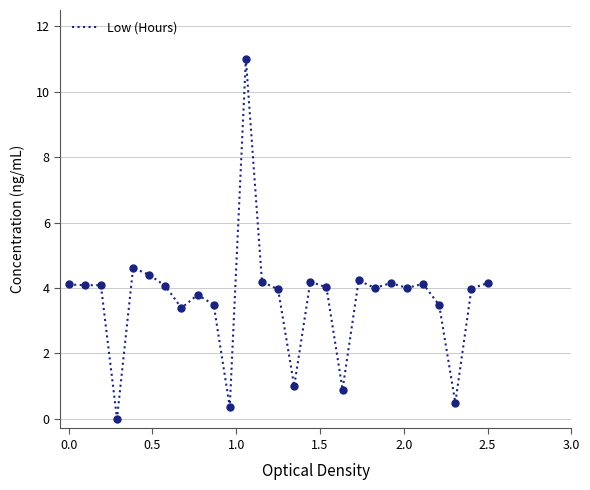

What is the difference between the maximum and minimum values?

11.0